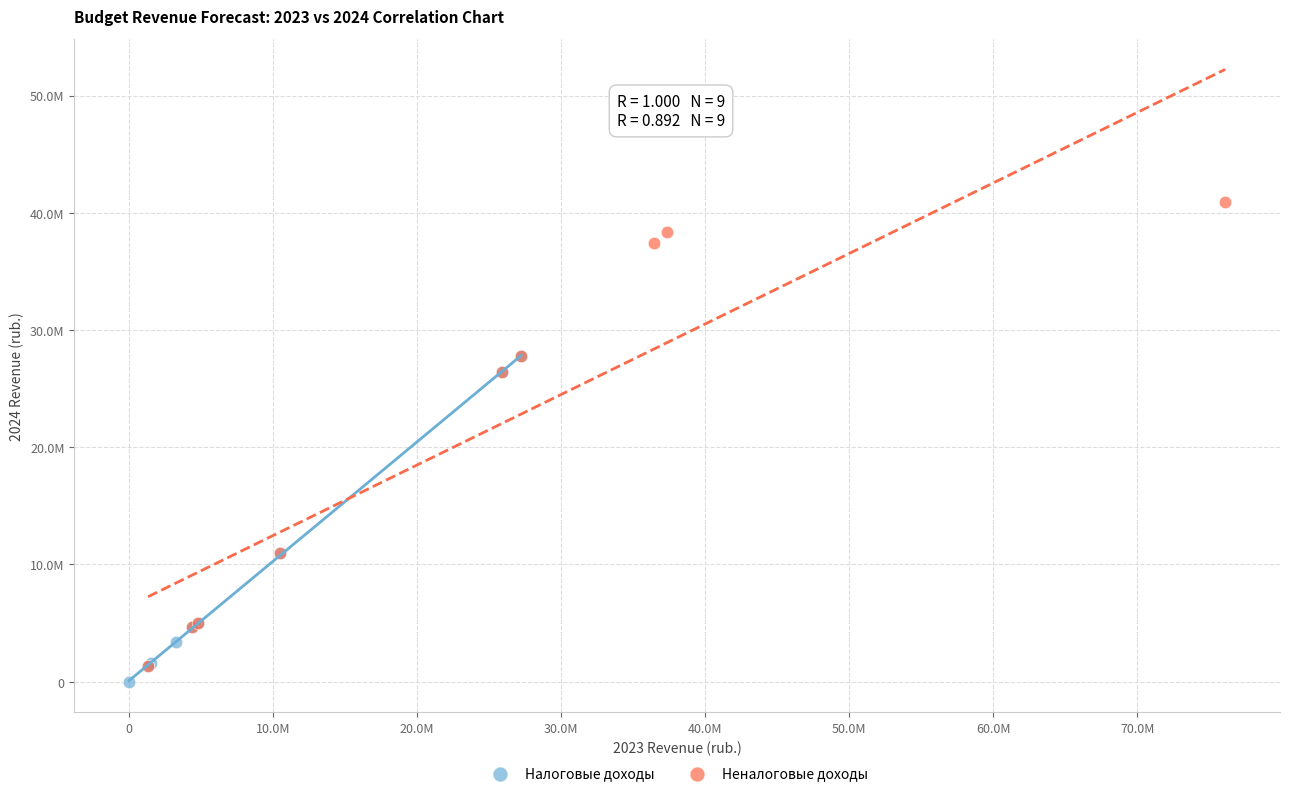

Which series reaches the minimum Y coordinate?

Налоговые доходы